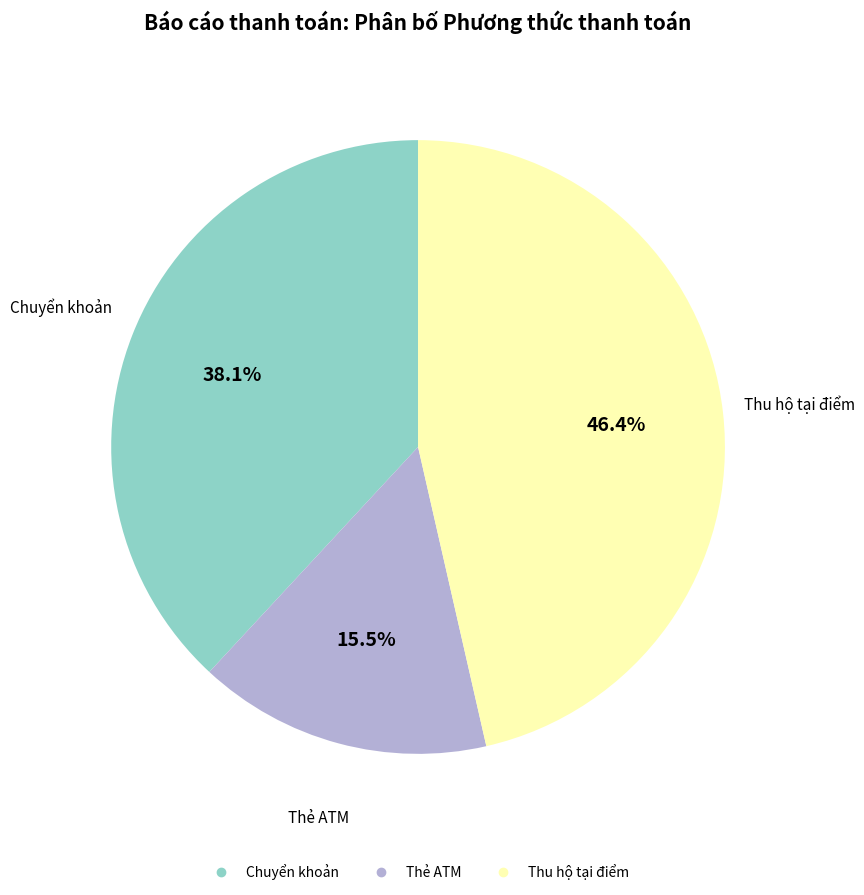

Between Thu hộ tại điểm and Thẻ ATM, which is larger?

Thu hộ tại điểm